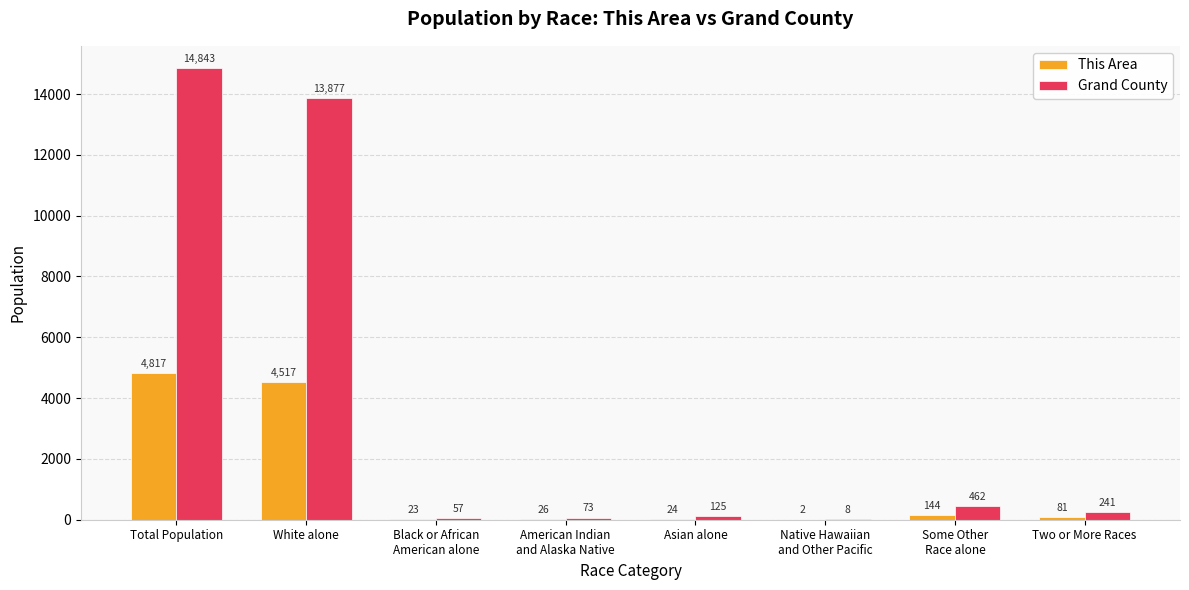

How many distinct data groups are displayed?

2